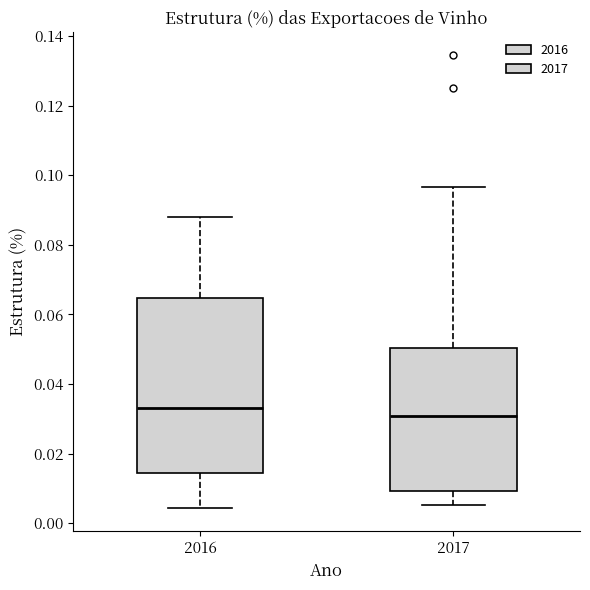

Where is the lower edge of the box at x = 2017 on the y-axis? The values are not printed on the chart, so give them approximately, as read against the axis.

0.010